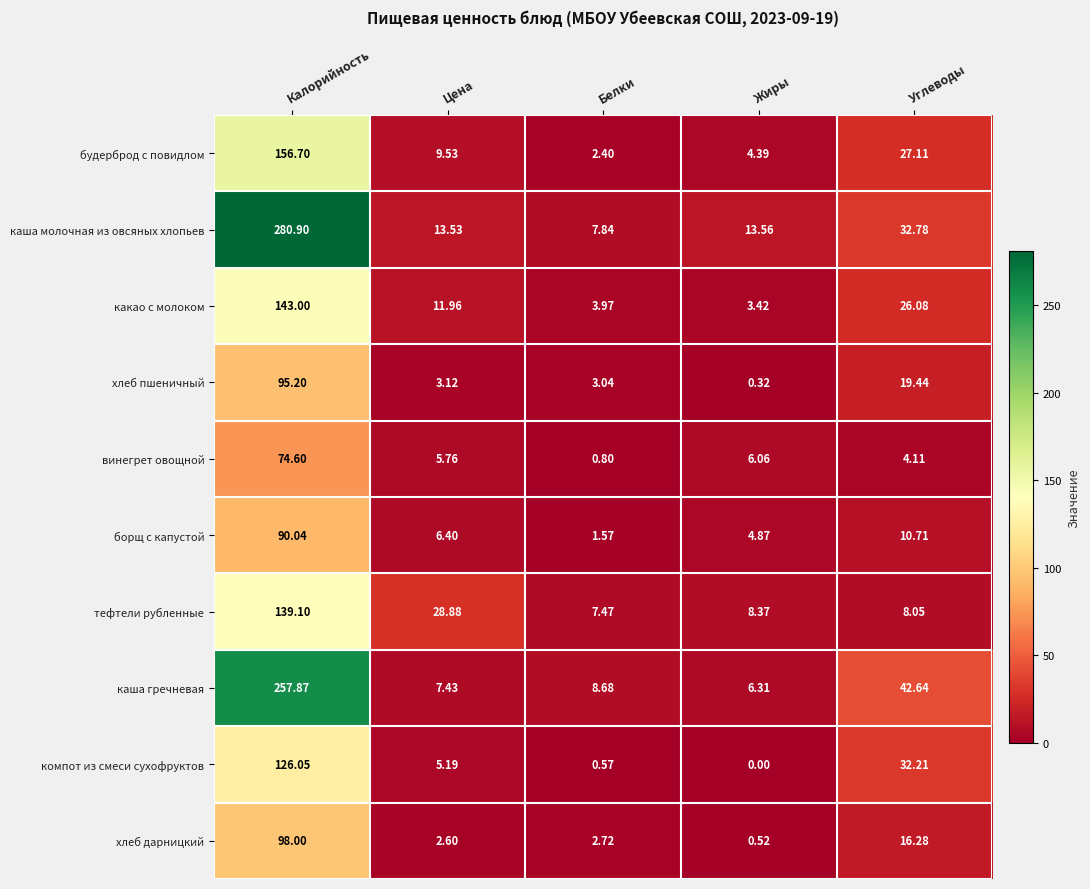

Between Цена and Углеводы, which series saw the biggest shift?

каша гречневая